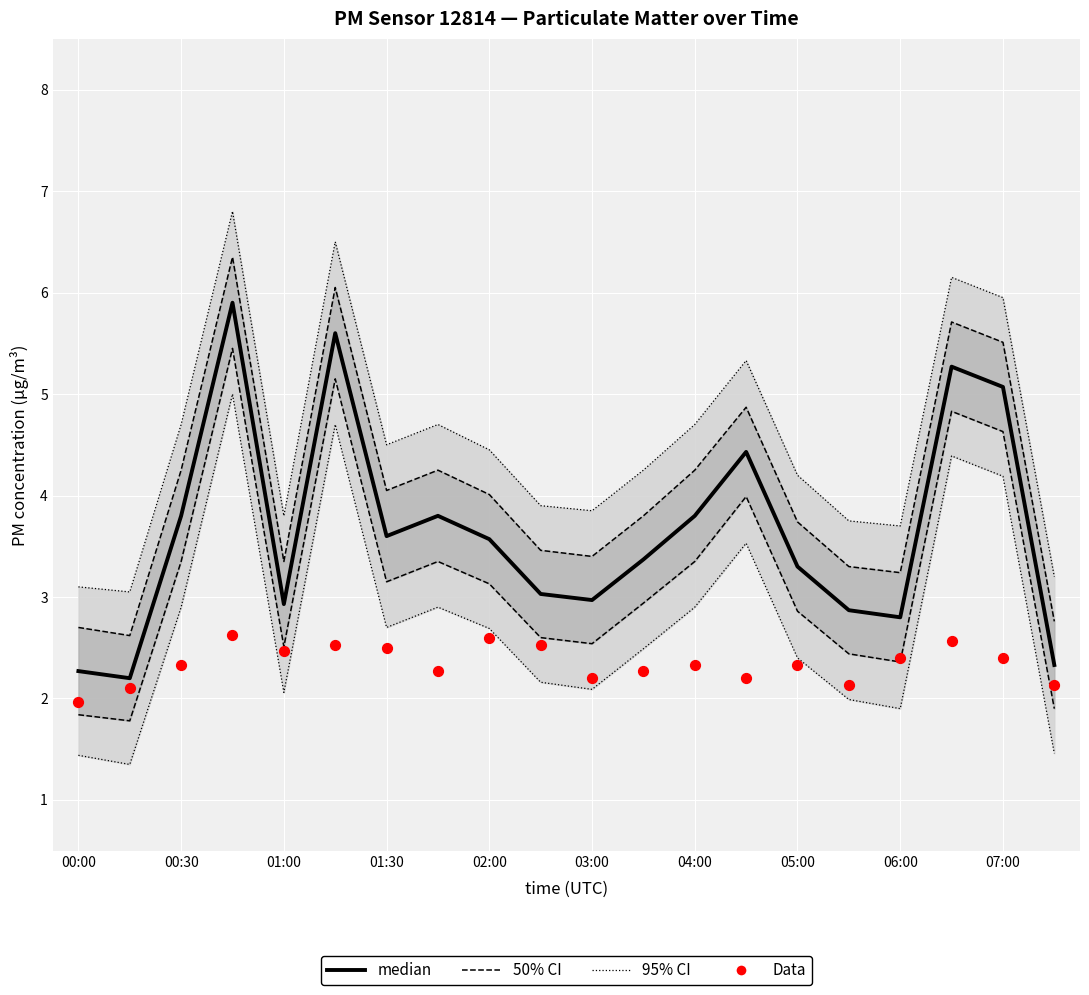

At how many categories does at least one series exceed 2?

20